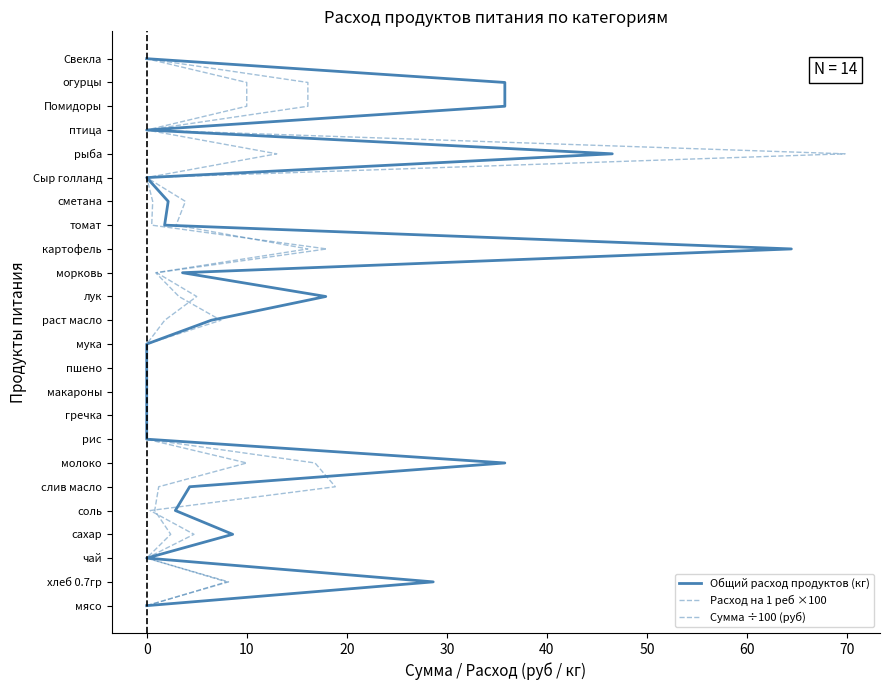

The Расход на 1 реб ×100 series shows 3 at 20. True or false?

True